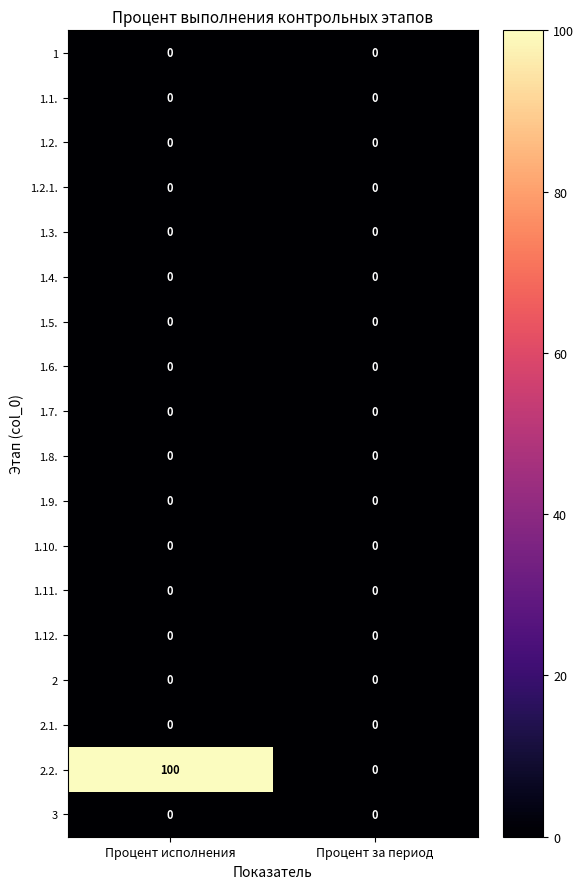

At which category is the sum across all series the highest?

Процент исполнения